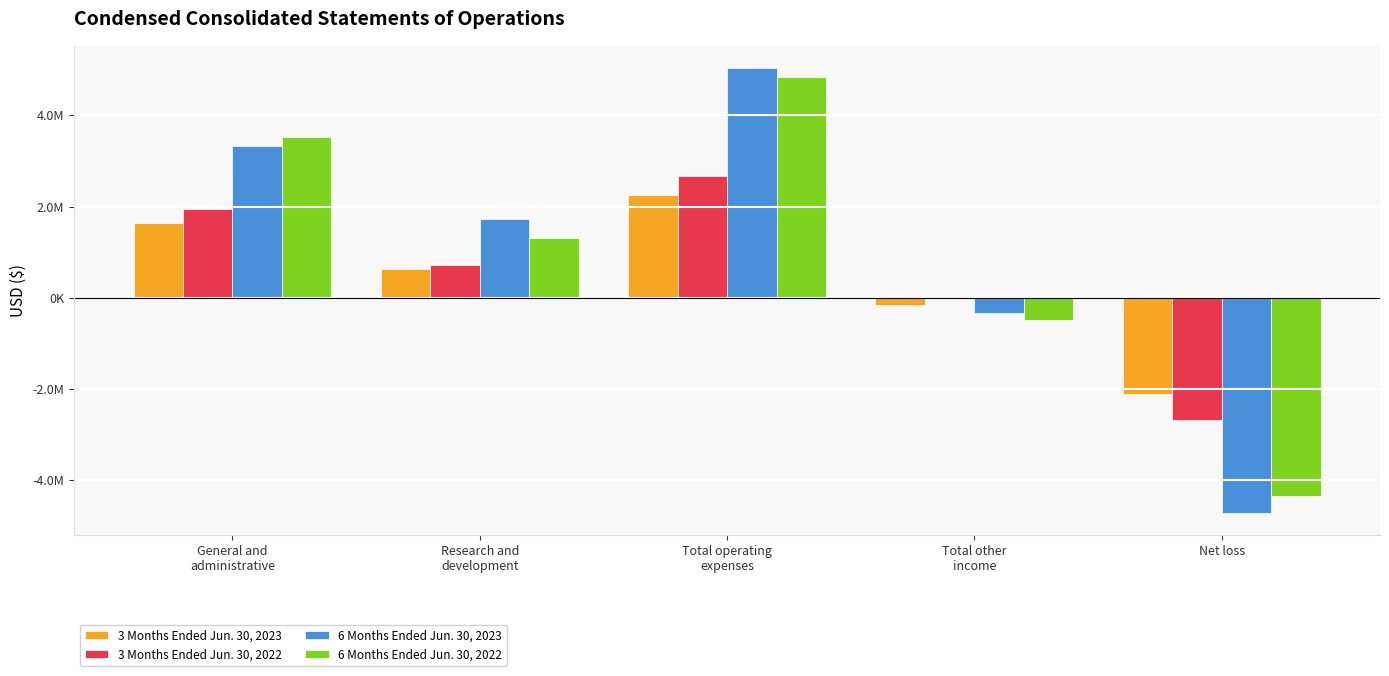

At which category does the chart reach its minimum across all series?

Net loss